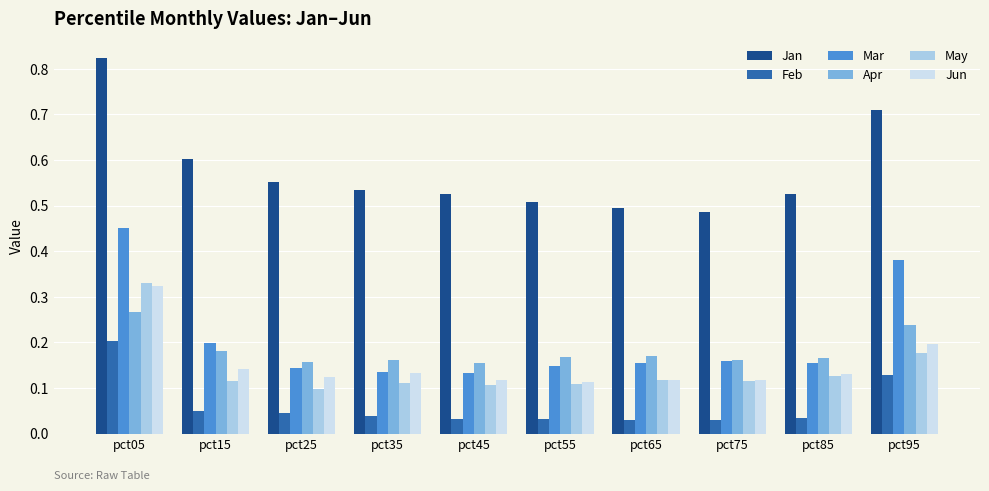

Between pct85 and pct95, which series saw the biggest shift?

Mar